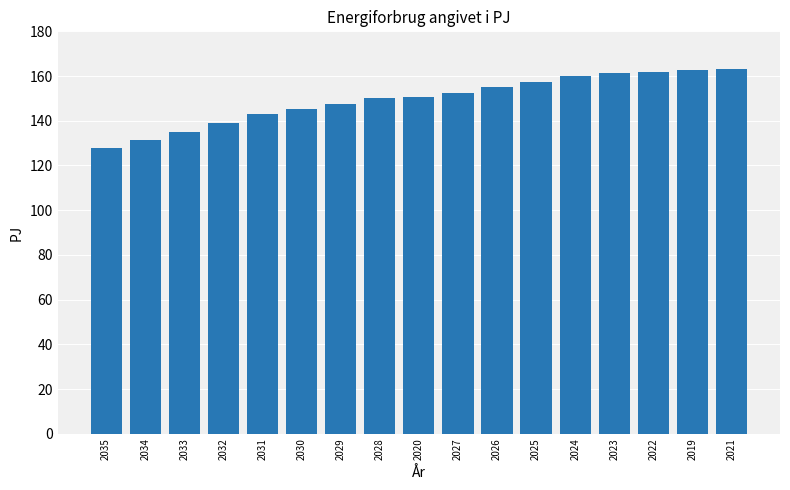

How many categories are shown in the chart?

17